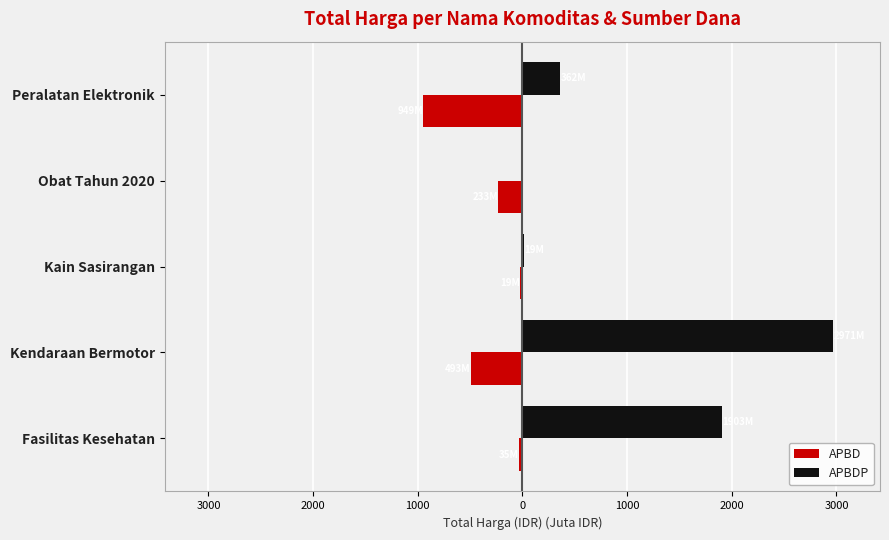

What are all the series names shown in the legend?

APBD, APBDP